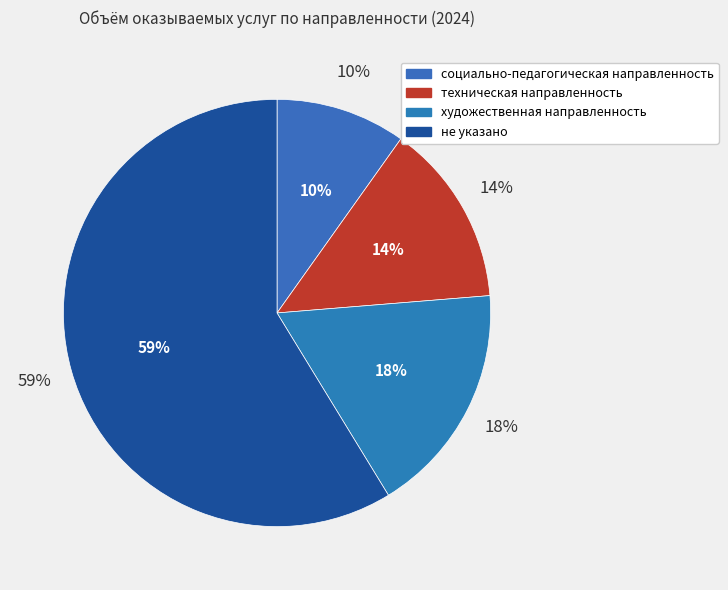

To the nearest percent, what portion does не указано represent?

59%